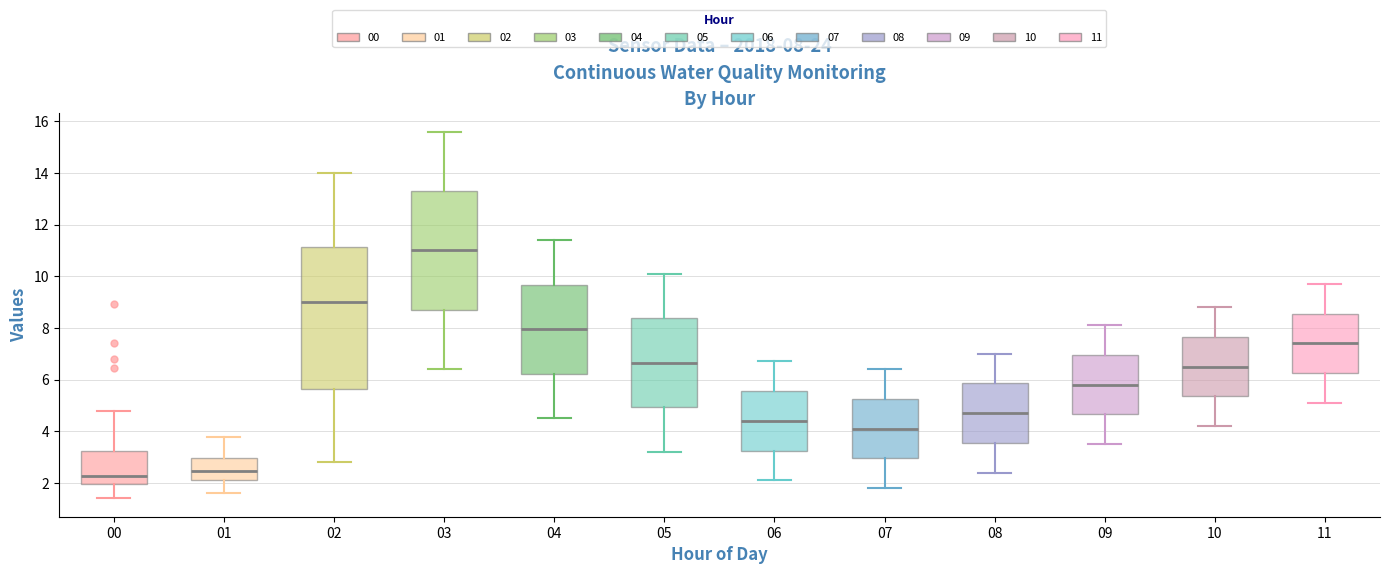

Which box is the tallest, from its lower edge to its upper edge?

02